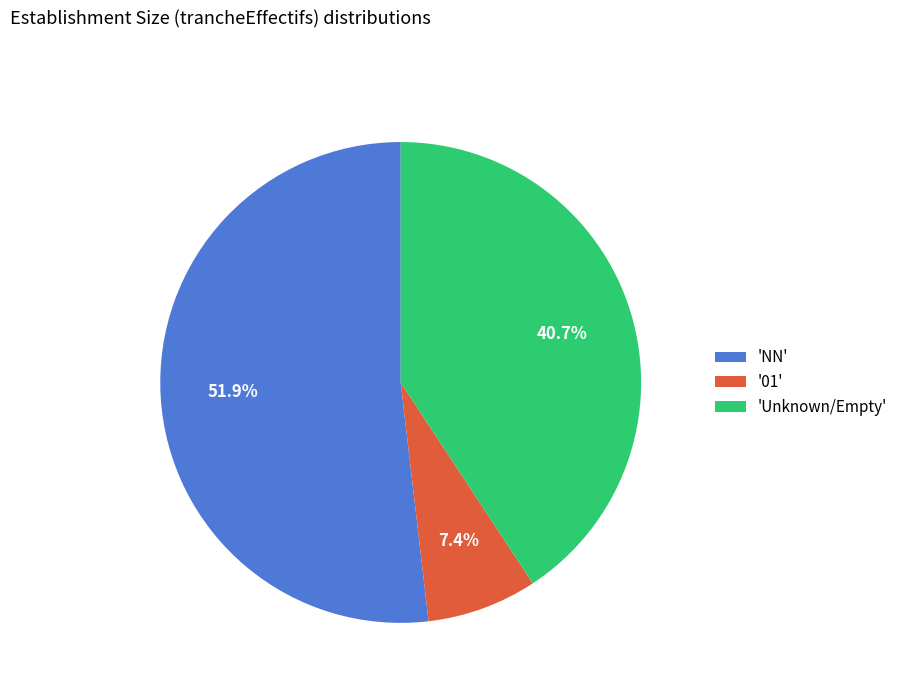

What is the ratio of the value at 'NN' to the value at 'Unknown/Empty'?

1.3